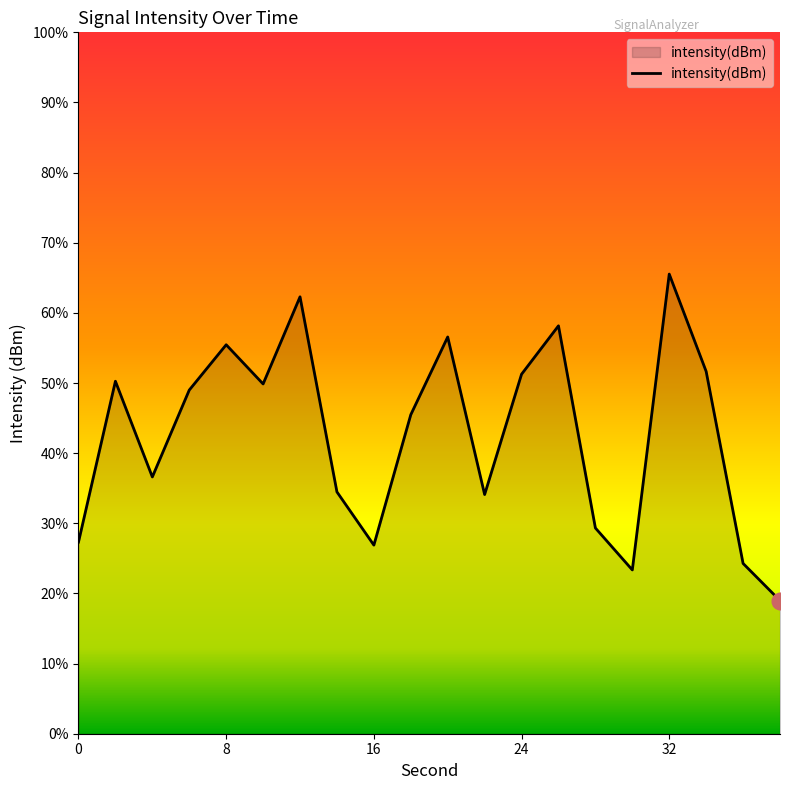

At which category does the data reach its first local valley?

4